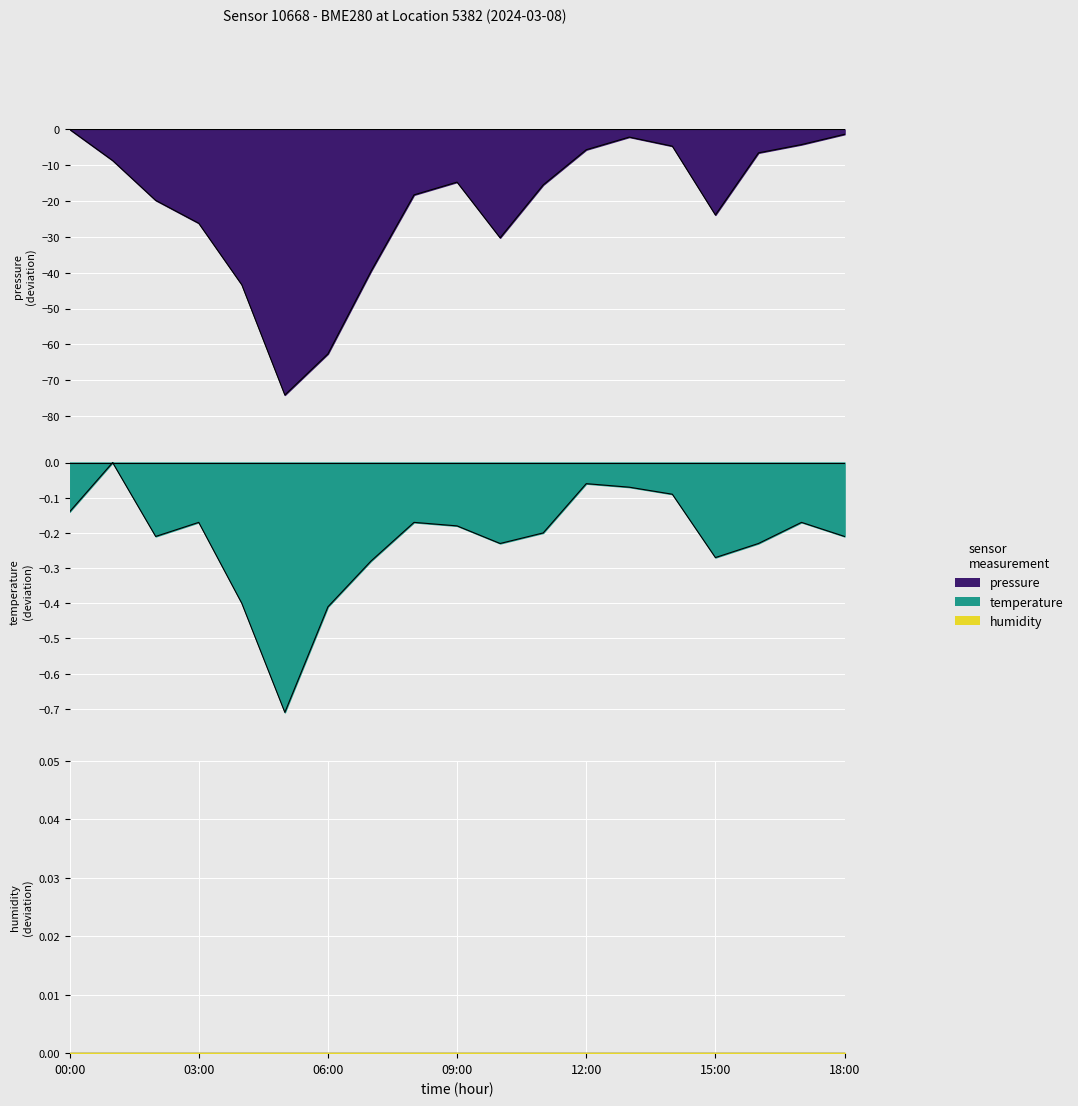

The temperature series shows -0.5 at 07:00. True or false?

False